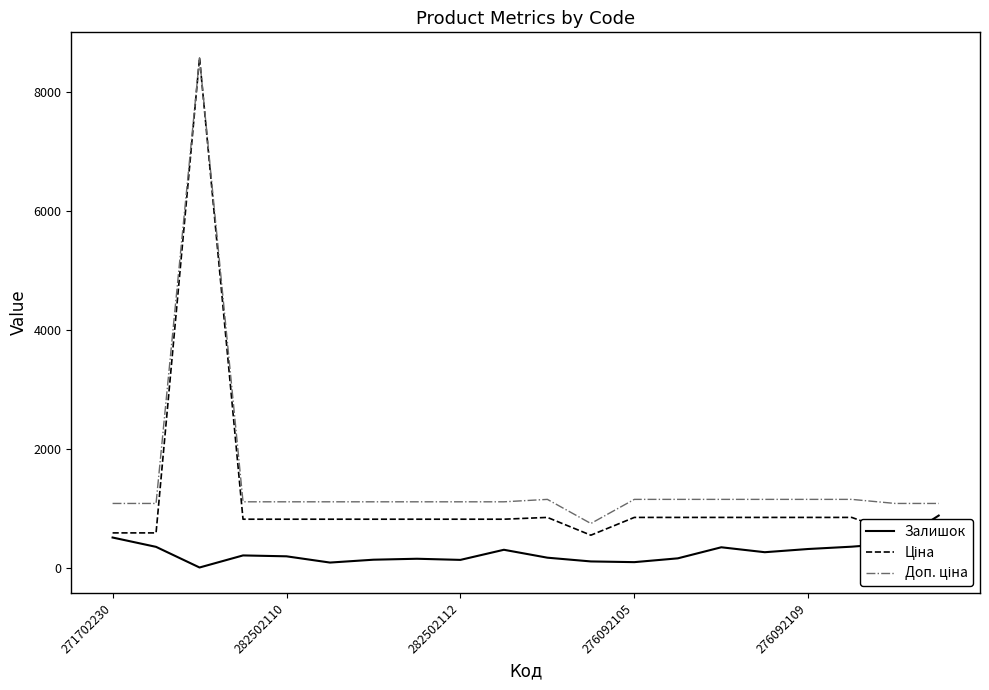

What is the sum of all Залишок values?

5318.0